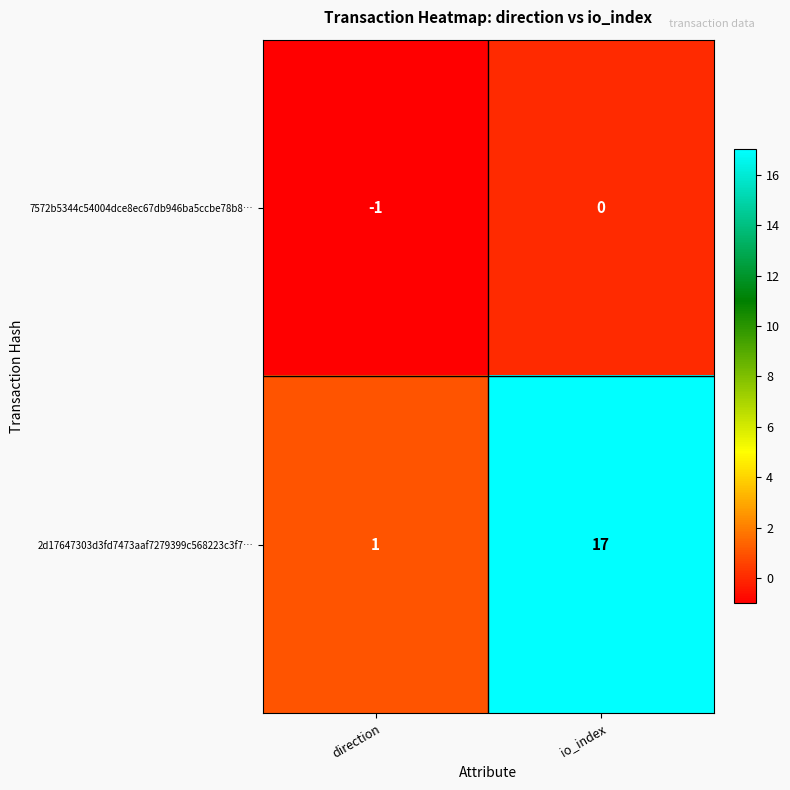

What is the sum of the 2d17647303d3fd7473aaf7279399c568223c3f7… values at direction and io_index?

18